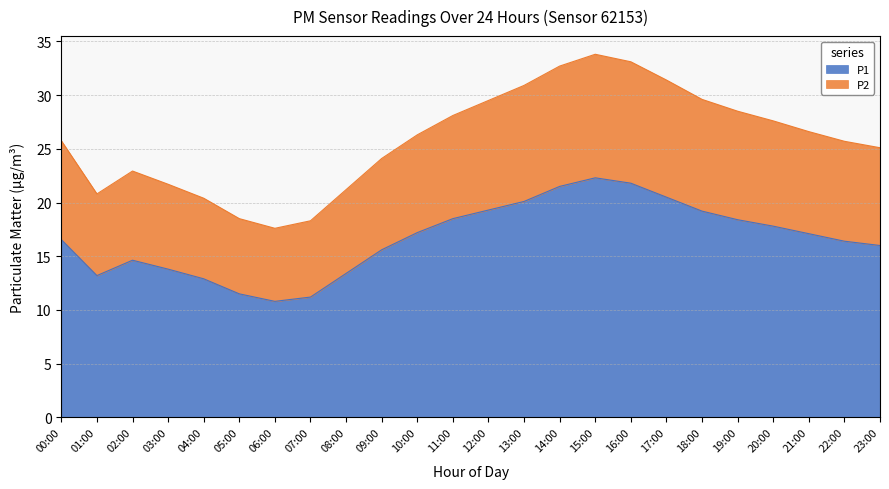

Is it true that P1 equals 13.8 at 03:00?

True